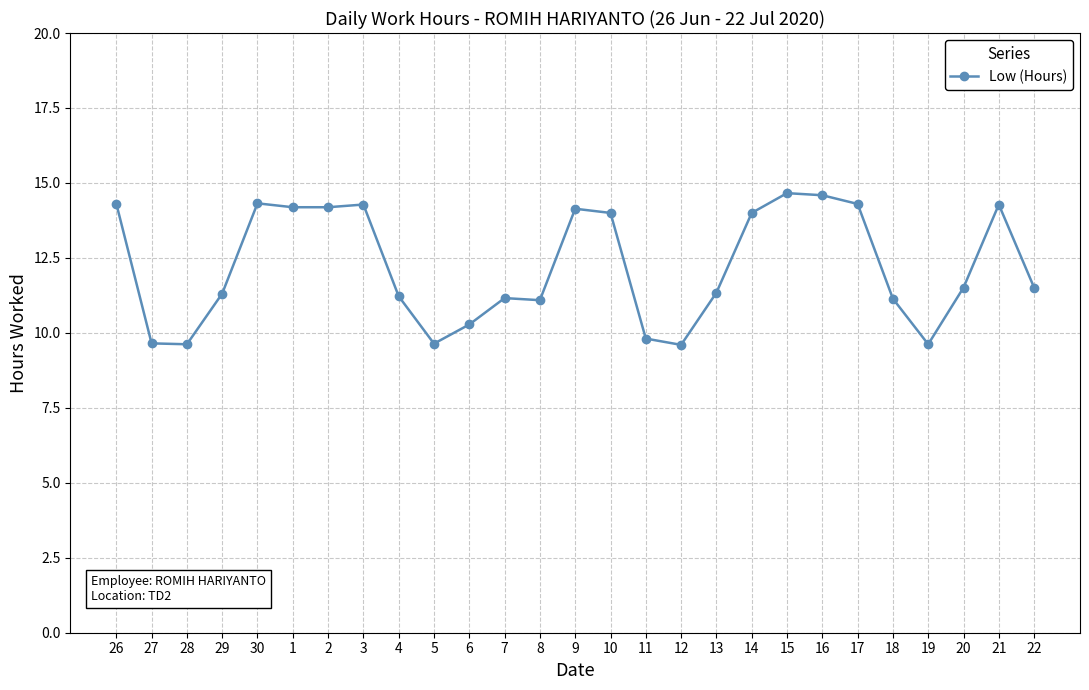

What is the label of the 20th point from the right?

3